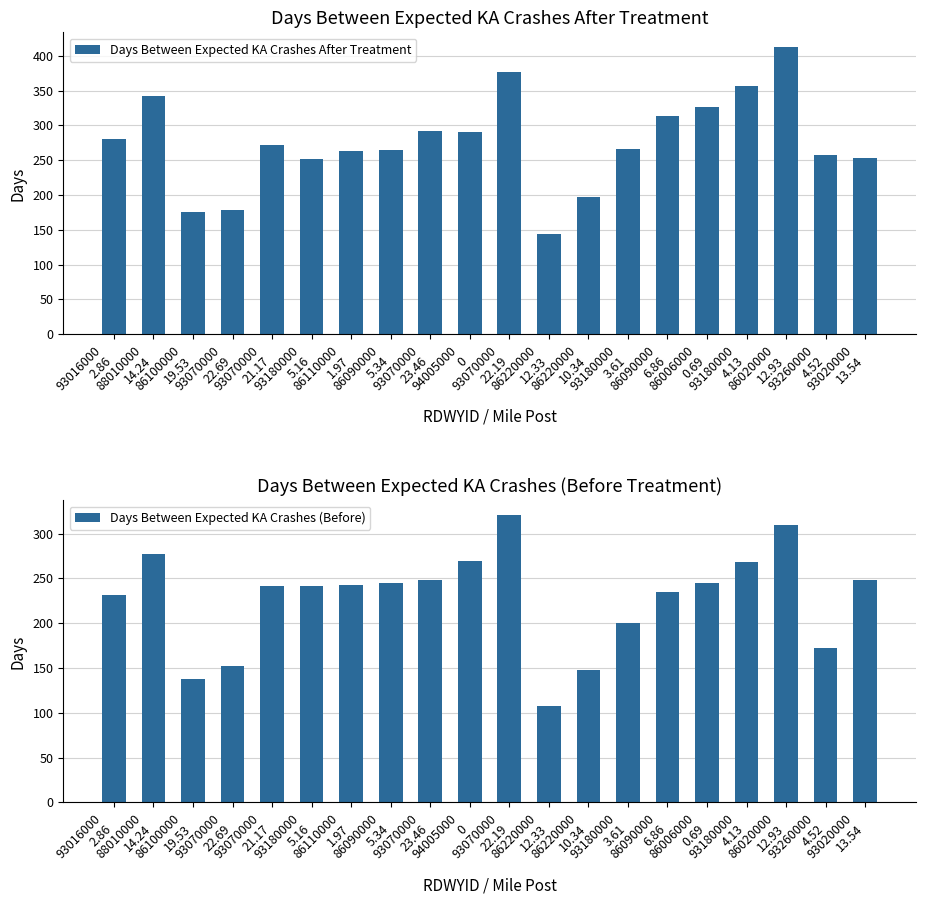

Reading right to left, list all the values displayed in this chart.

Days Between Expected KA Crashes After Treatment: 93020000
13.54=253	93260000
4.52=258	86020000
12.93=413	93180000
4.13=357	86006000
0.69=327	86090000
6.86=314	93180000
3.61=266	86220000
10.34=197	86220000
12.33=144	93070000
22.19=377	94005000
0=291	93070000
23.46=292	86090000
5.34=265	86110000
1.97=263	93180000
5.16=252	93070000
21.17=272	93070000
22.69=178	86100000
19.53=176	88010000
14.24=342	93016000
2.86=280
Days Between Expected KA Crashes (Before): 93020000
13.54=248	93260000
4.52=172	86020000
12.93=310	93180000
4.13=268	86006000
0.69=245	86090000
6.86=235	93180000
3.61=200	86220000
10.34=148	86220000
12.33=108	93070000
22.19=321	94005000
0=269	93070000
23.46=248	86090000
5.34=245	86110000
1.97=243	93180000
5.16=242	93070000
21.17=241	93070000
22.69=152	86100000
19.53=138	88010000
14.24=277	93016000
2.86=231